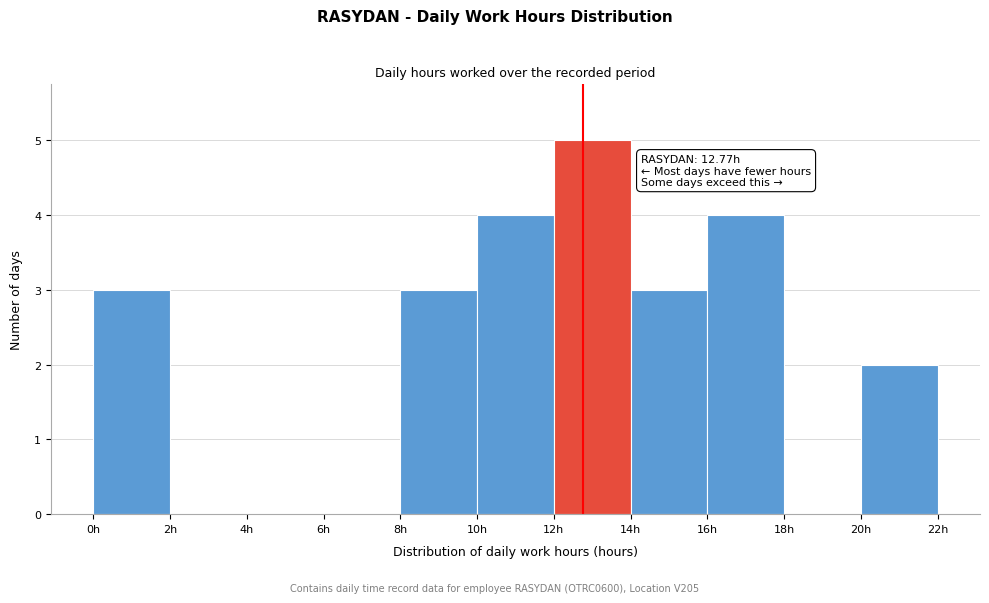

Which range on the x-axis has the tallest bar?

12 to 14